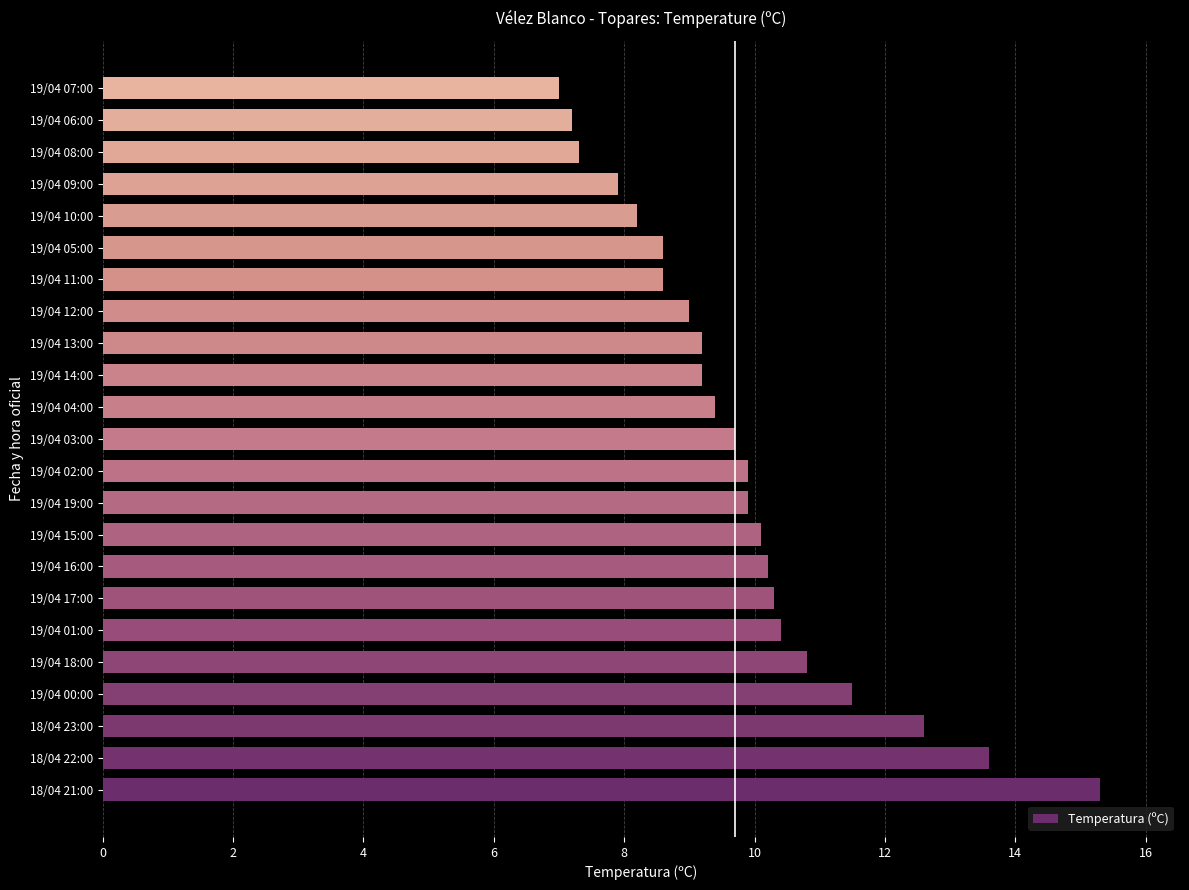

What is the change in value from 18/04 23:00 to 19/04 11:00?

-4.0